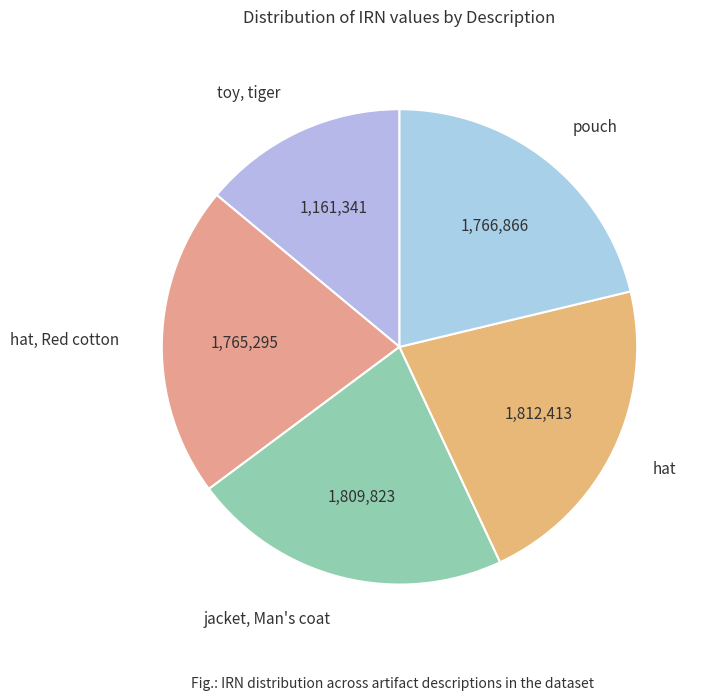

How many segments does this pie chart have?

5